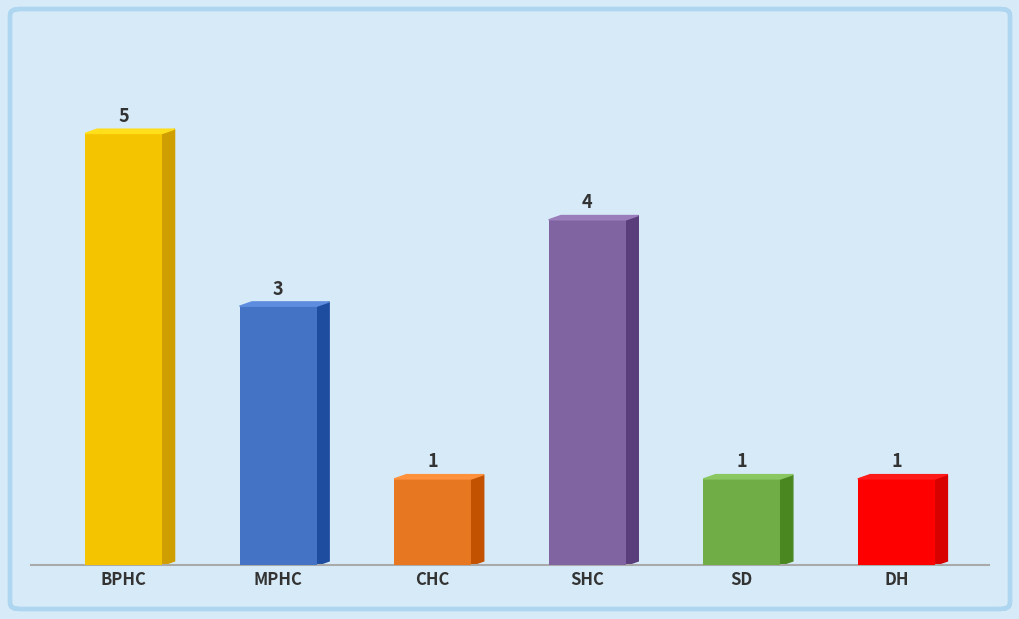

What is the difference between the maximum and minimum values?

4